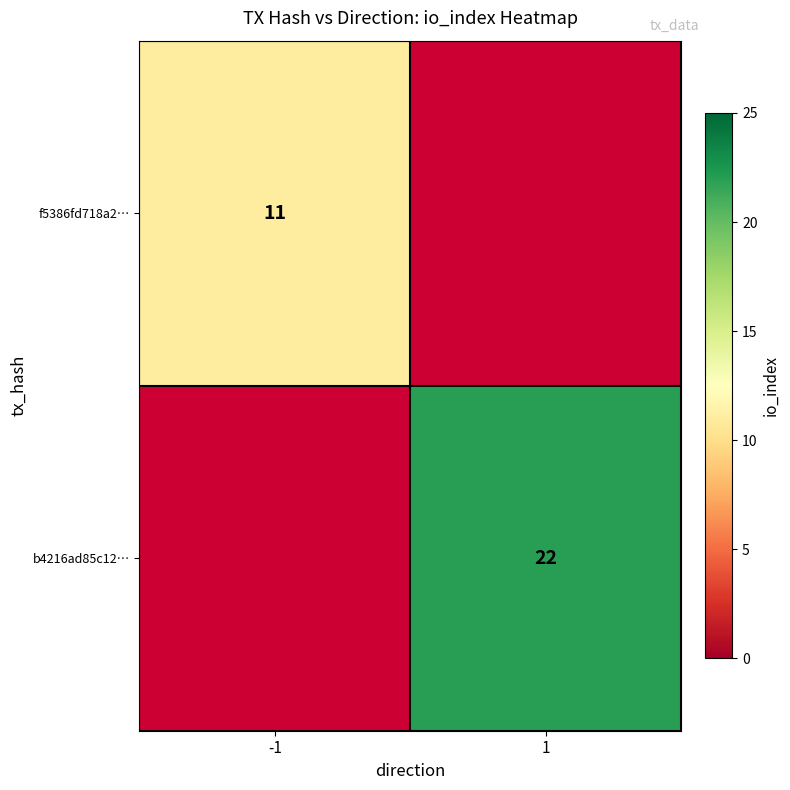

Is it true that b4216ad85c12… equals 11.3 at 1?

False